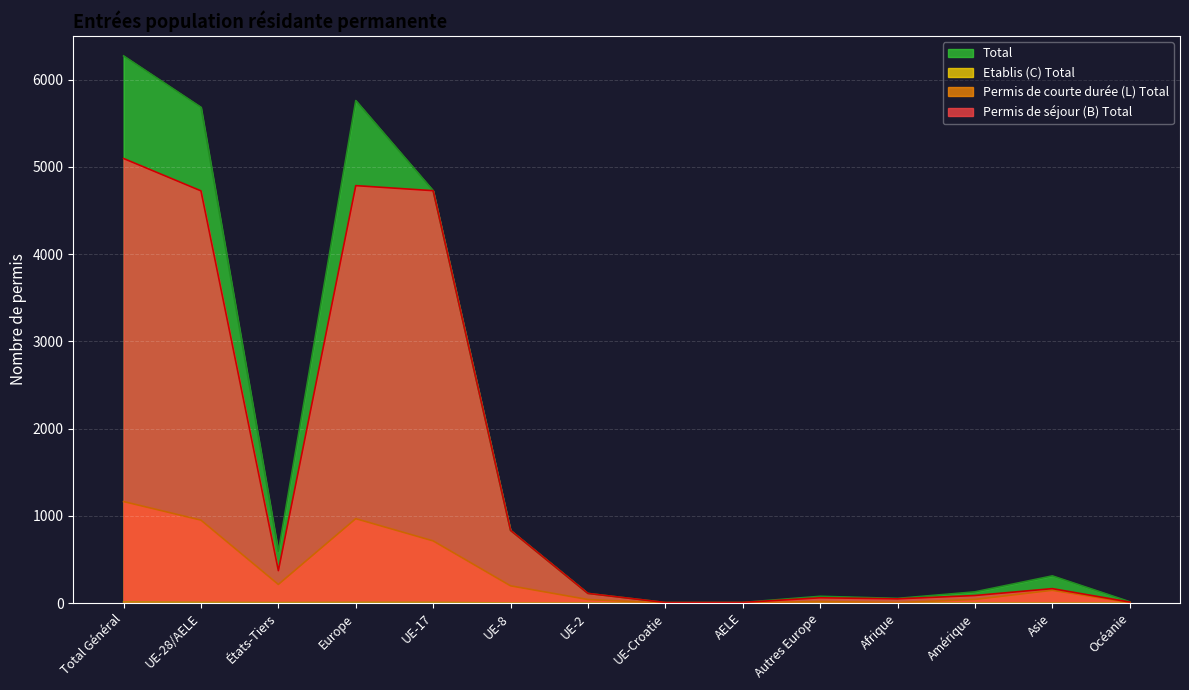

How many lines are shown in the chart?

4